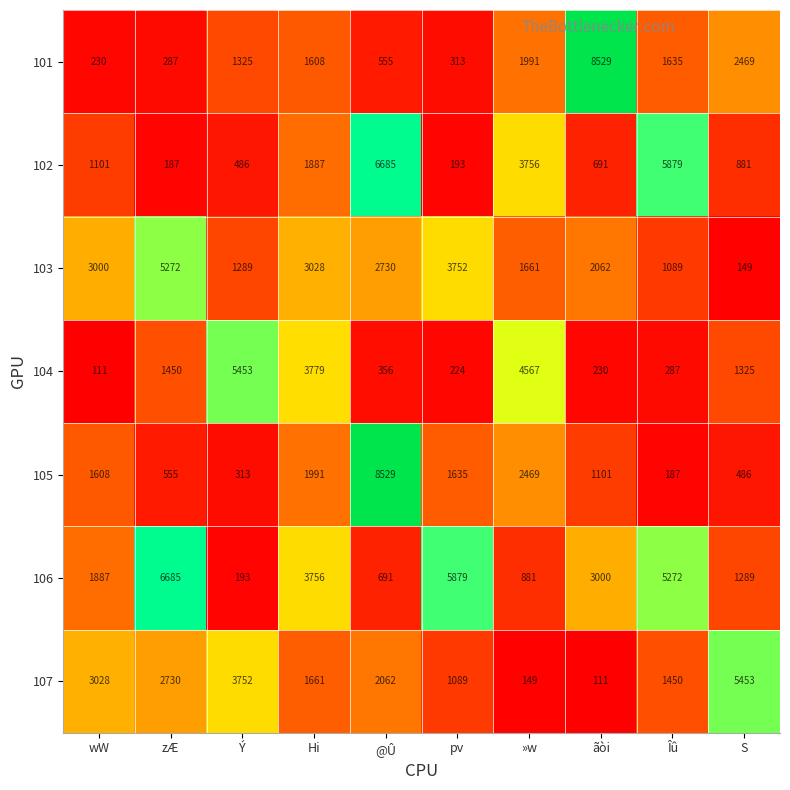

At which label does 101 reach its minimum?

wW